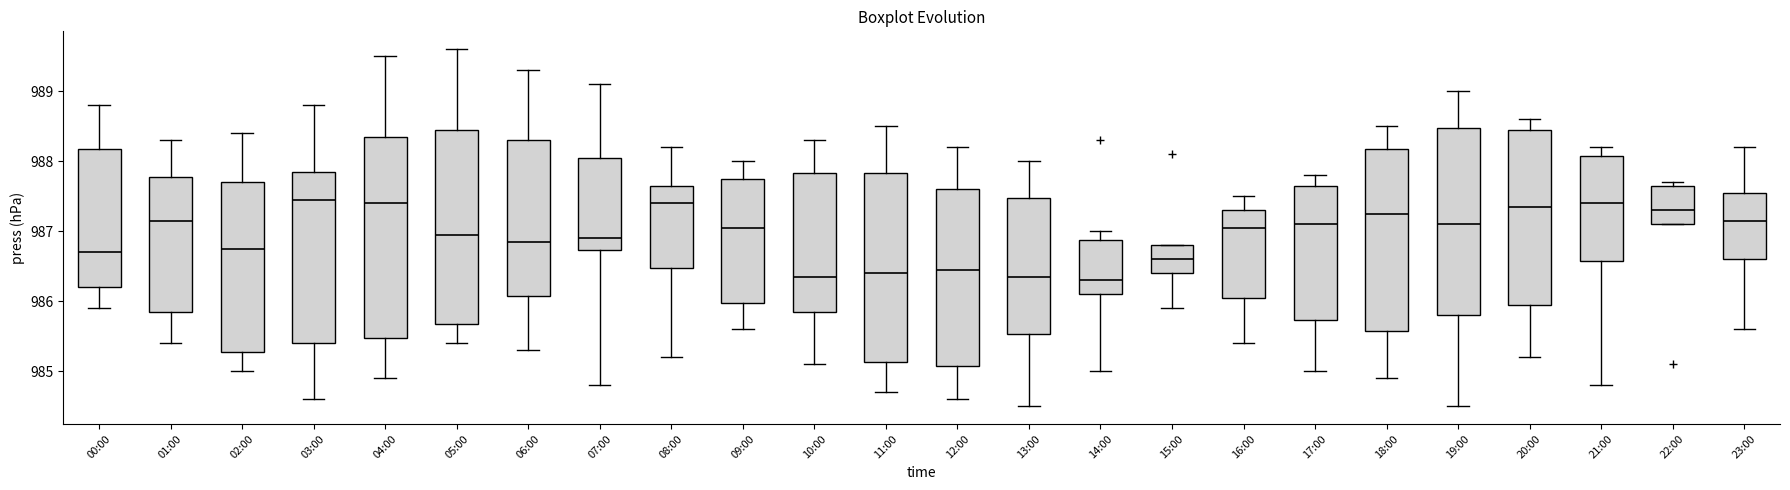

Where is the lower edge of the box for 19:00 on the y-axis? The values are not printed on the chart, so give them approximately, as read against the axis.

985.8